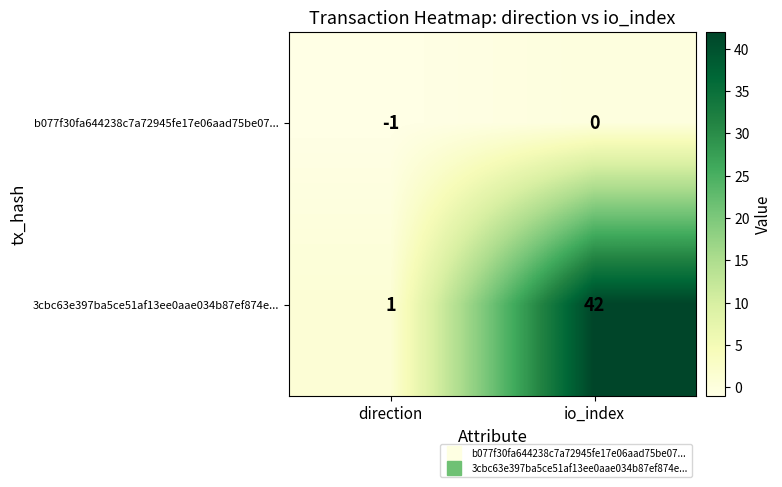

Reading right to left, extract all data points from this chart.

b077f30fa644238c7a72945fe17e06aad75be07...: io_index=0	direction=-1
3cbc63e397ba5ce51af13ee0aae034b87ef874e...: io_index=42	direction=1